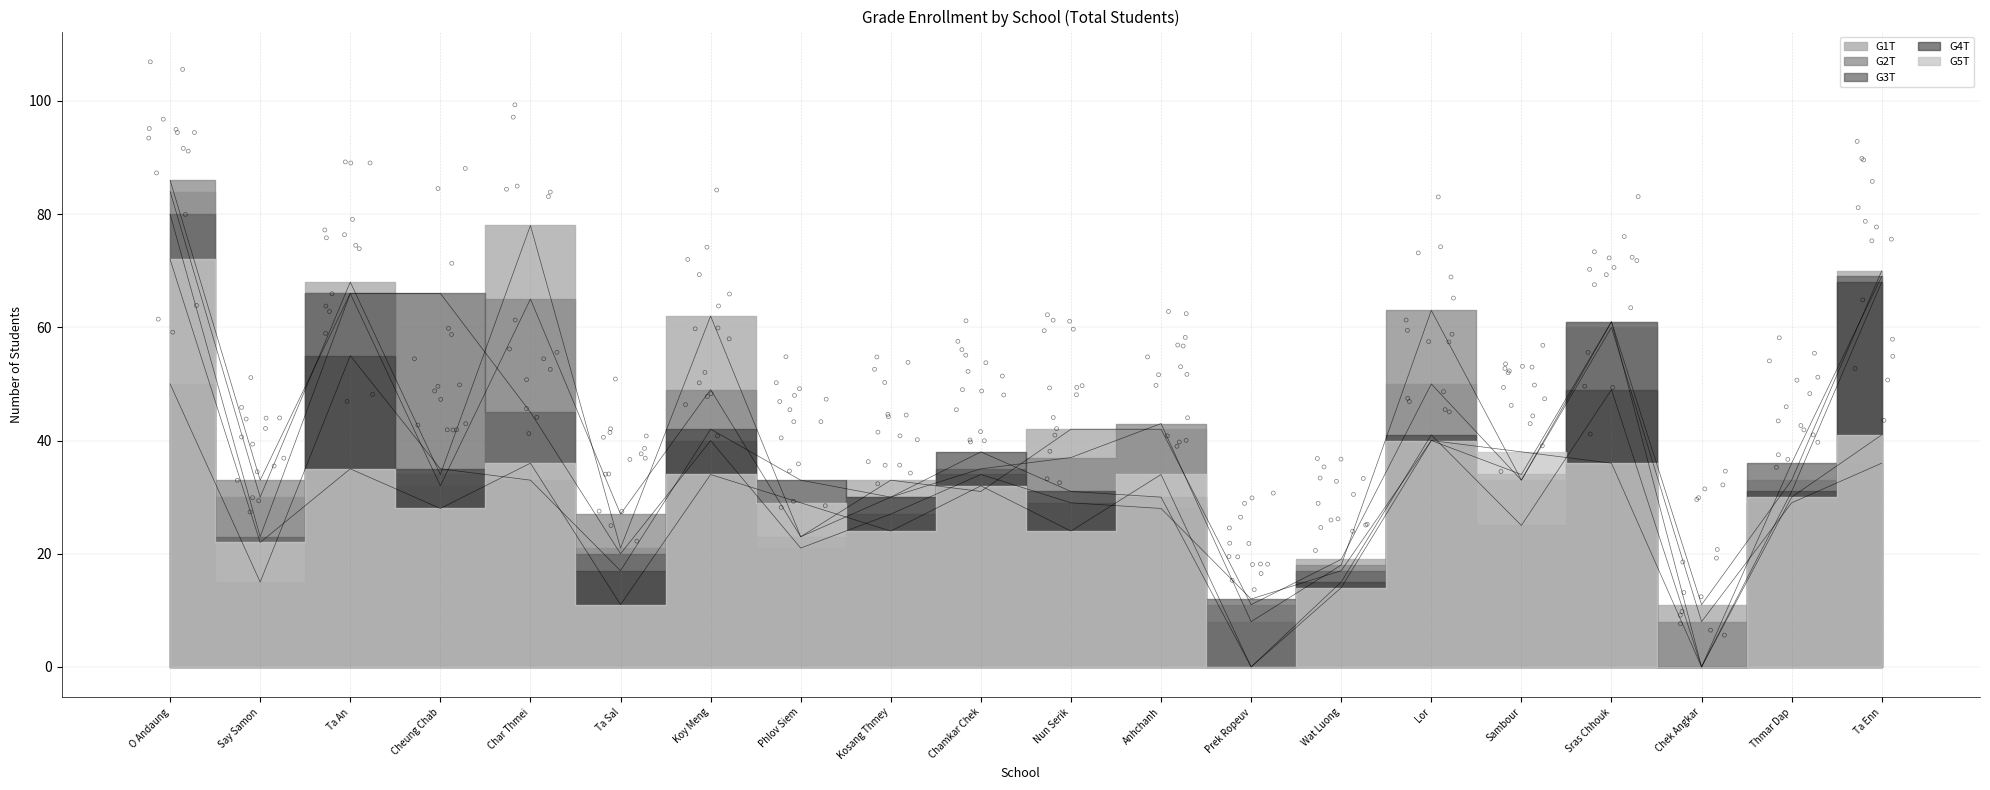

Is the value of G4T at Chamkar Chek greater than the value of G5T at Char Thmei?

Yes